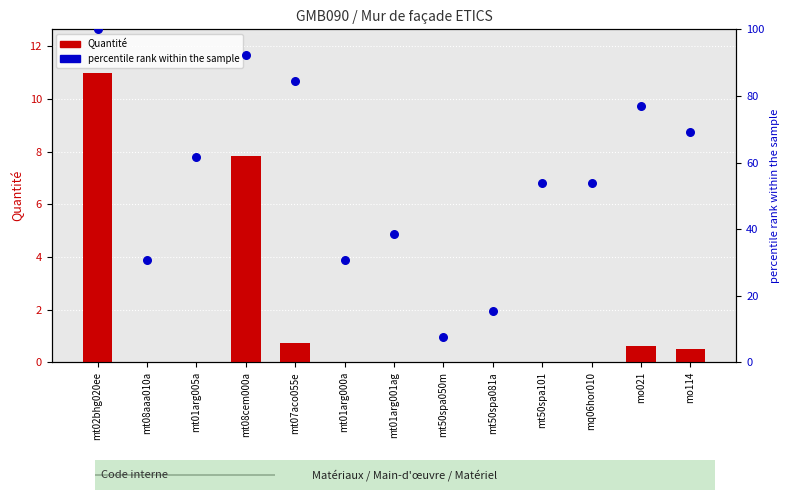

Is the value of Quantité at mq06hor010 greater than the value of percentile rank within the sample at mt08cem000a?

No